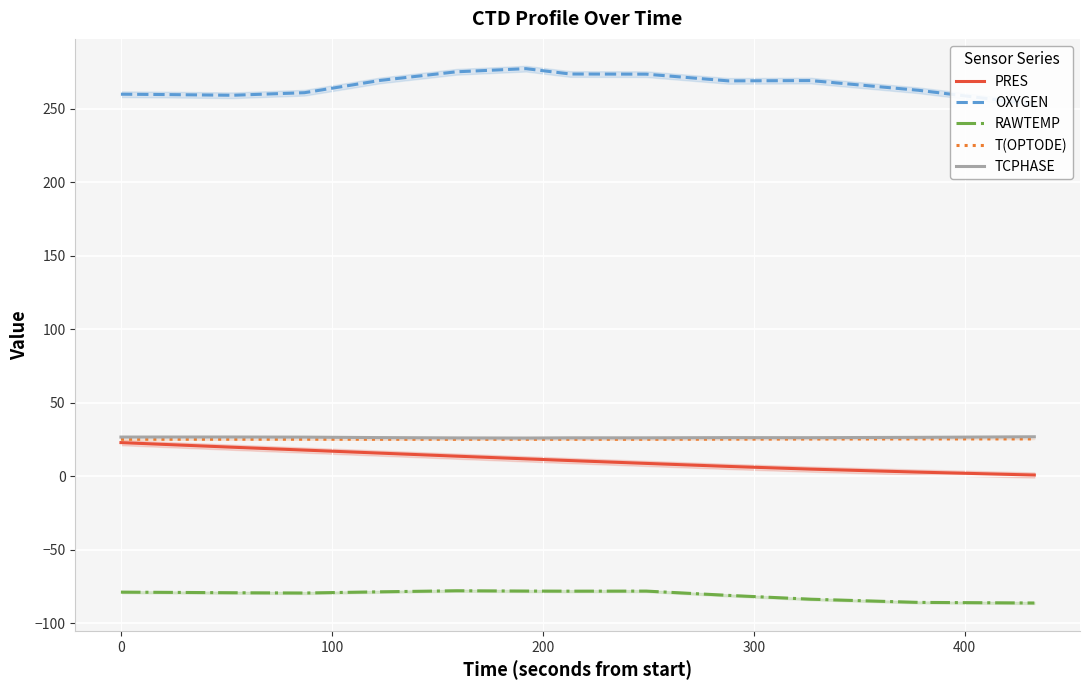

True or false: T(OPTODE) and RAWTEMP intersect in this chart.

False